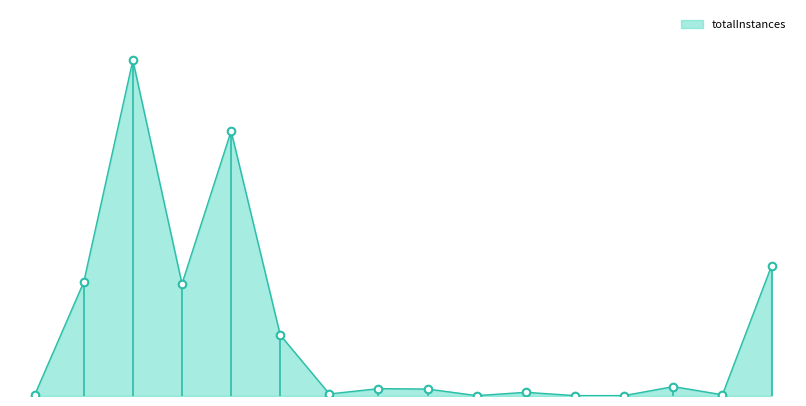

Does the chart have visible grid lines?

No